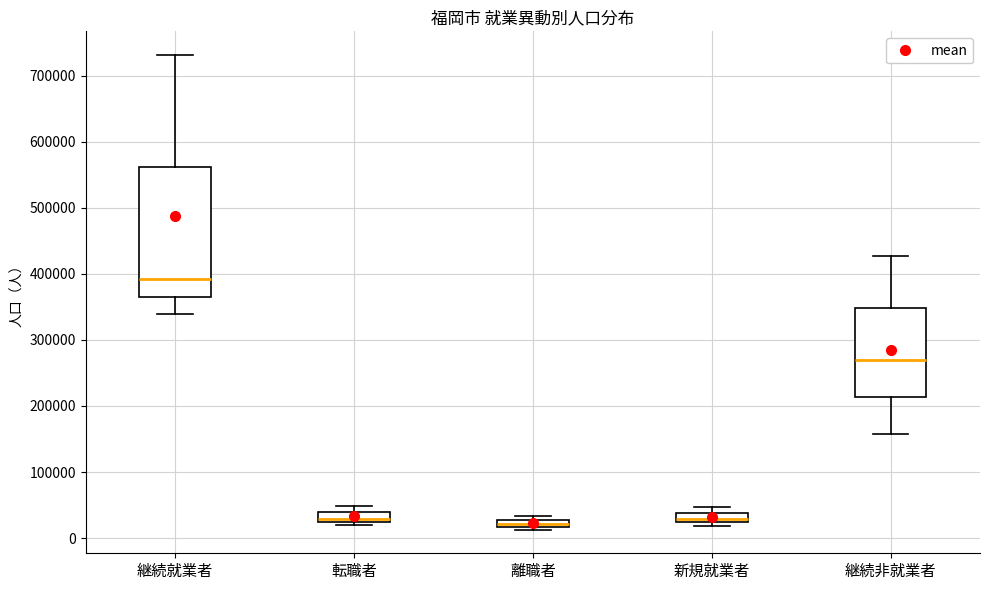

Where does the lower whisker of the box for 継続非就業者 end on the y-axis? The values are not printed on the chart, so give them approximately, as read against the axis.

160000